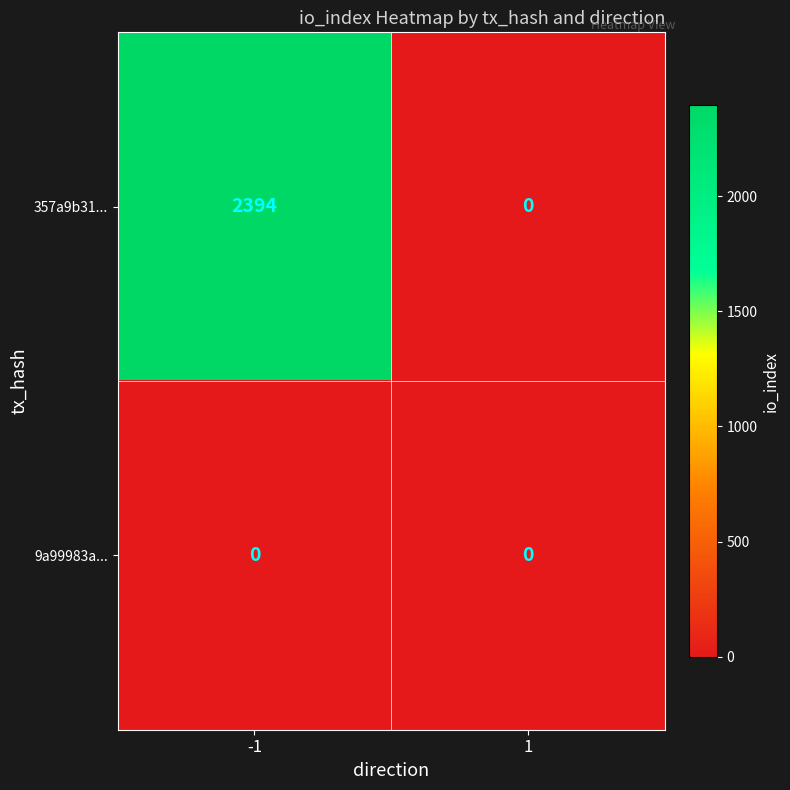

The 357a9b31... series shows 817 at -1. True or false?

False